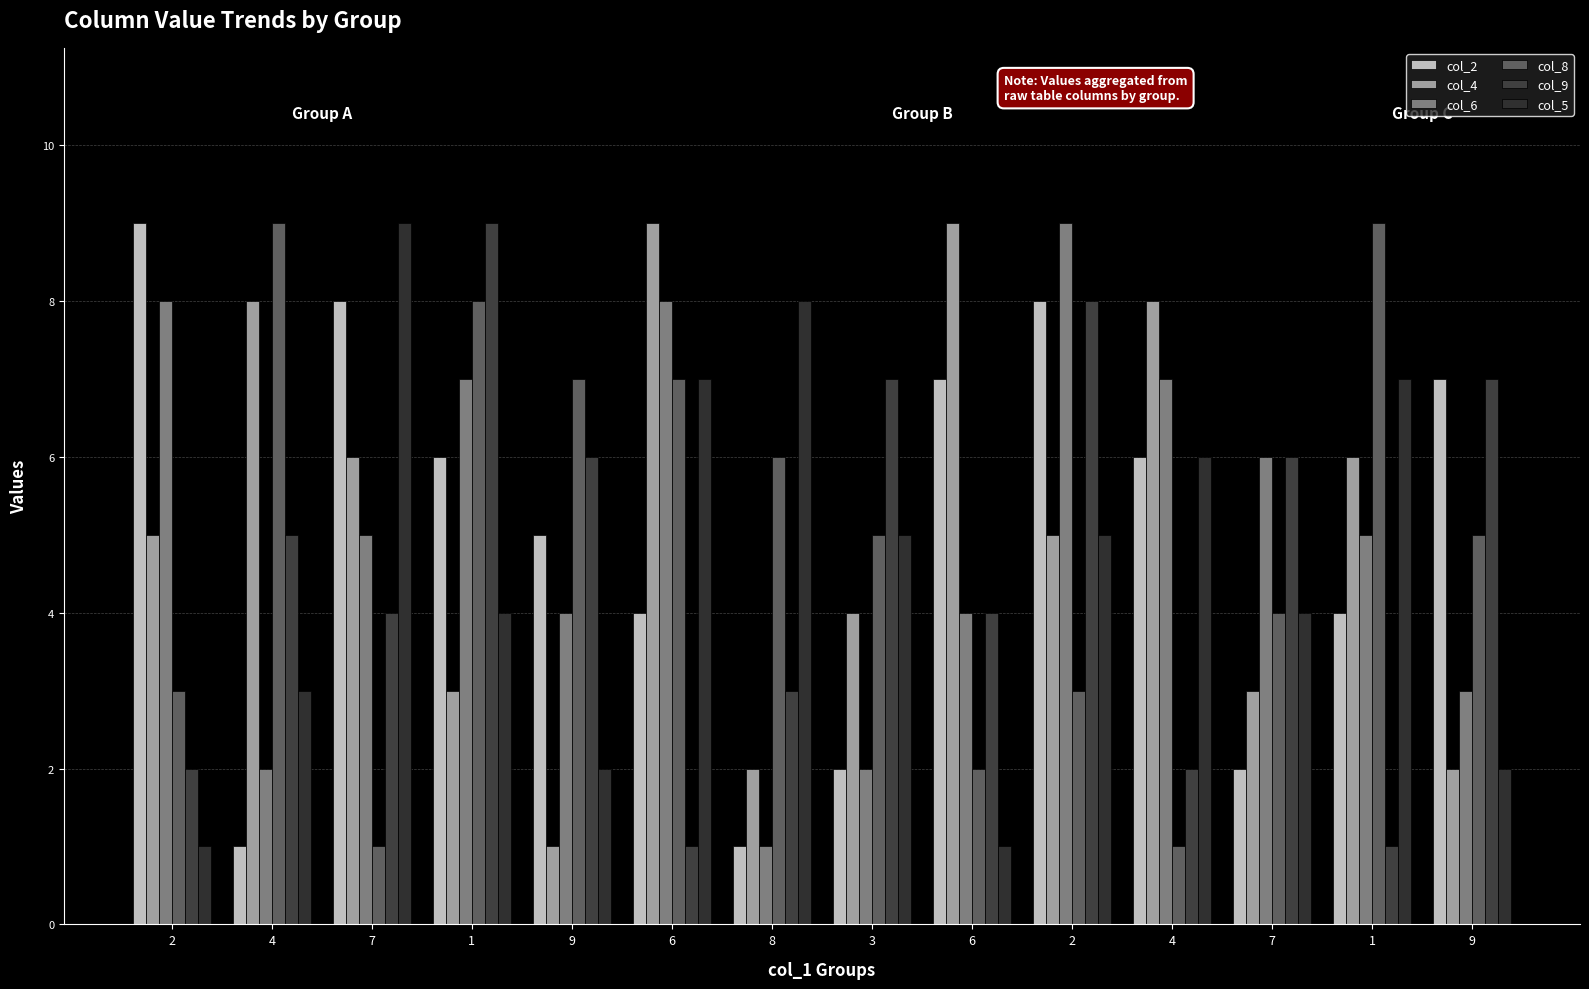

What is the difference between the maximum and minimum values in the col_5 series?

8